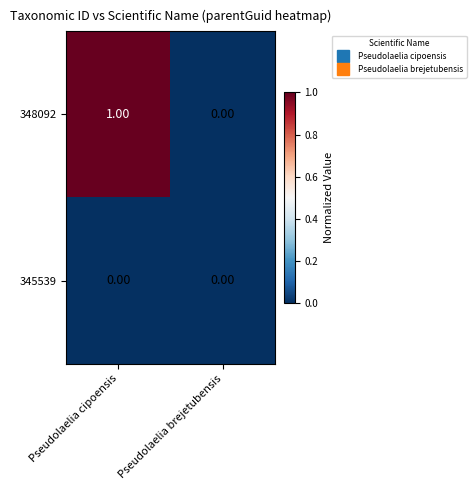

List the series in order of their peak value, highest first.

348092, 345539